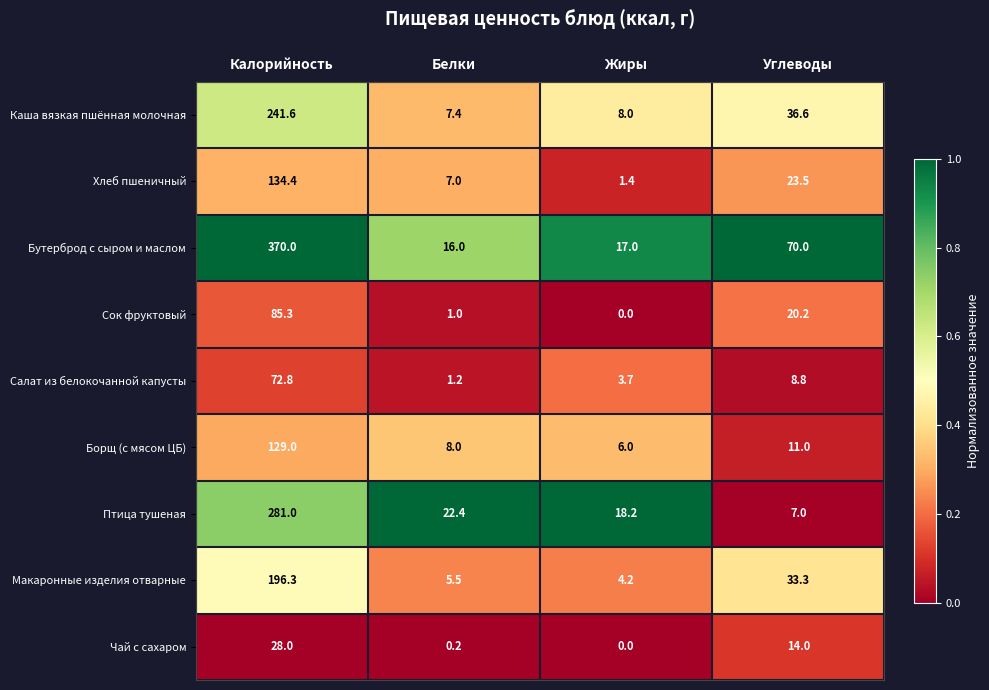

What is the difference between the Хлеб пшеничный values at Жиры and Белки?

5.6